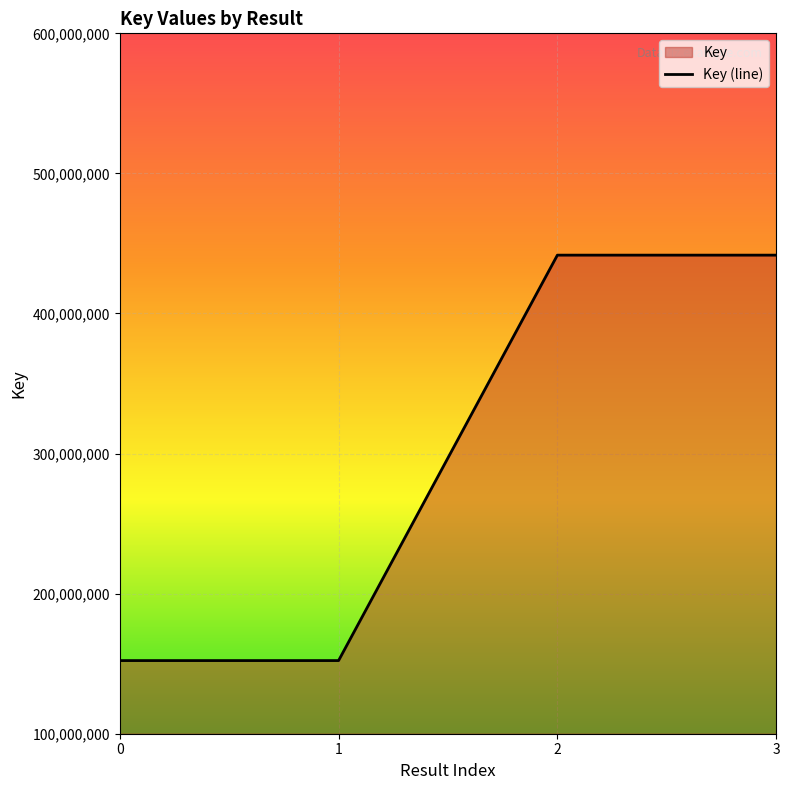

How many series are shown in this chart?

1